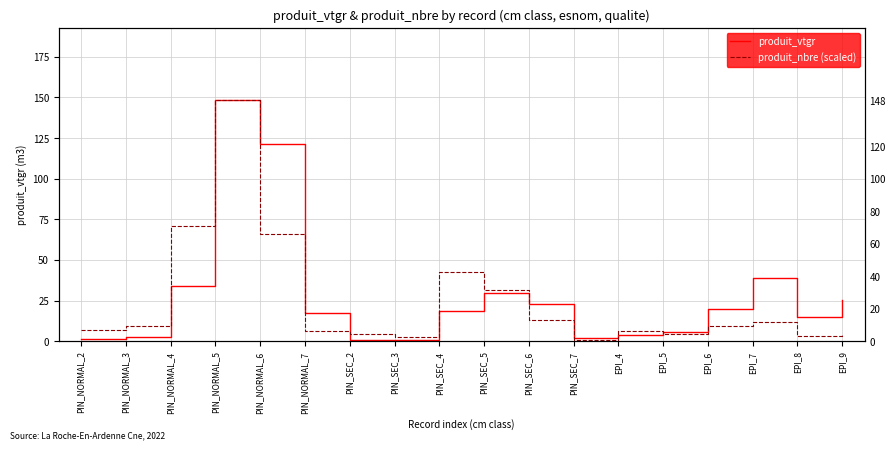

Between which two adjacent categories do produit_nbre (scaled) and produit_vtgr first intersect?

PIN_NORMAL_7 and PIN_SEC_2